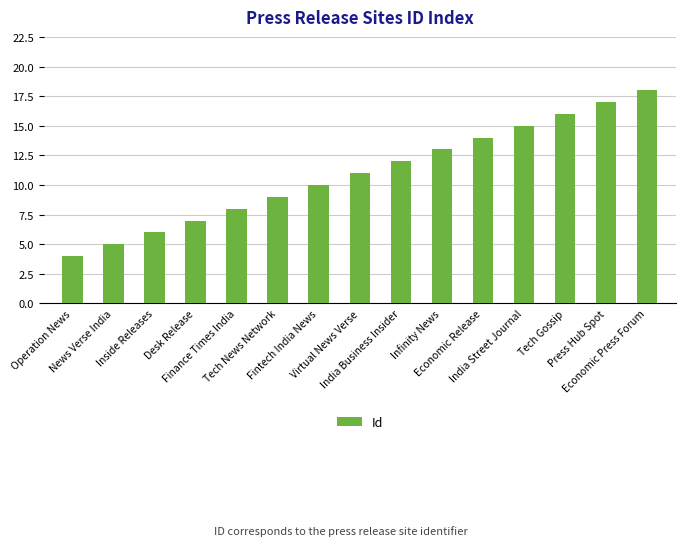

How many bars are there in total?

15